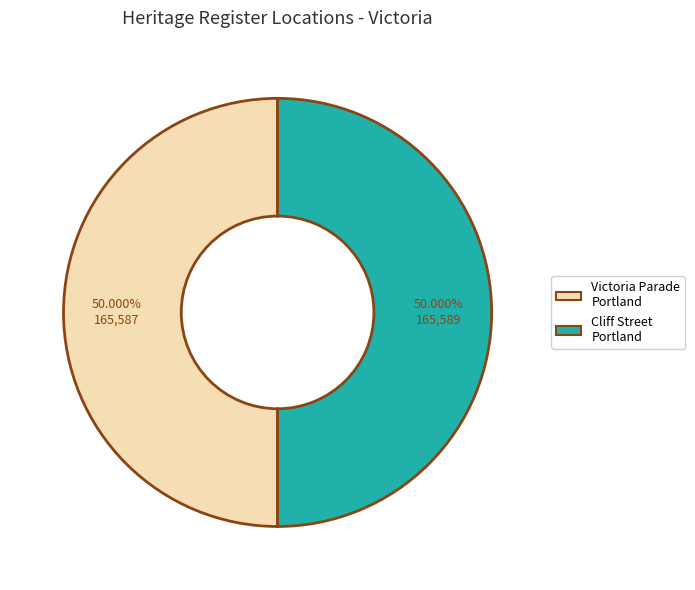

Approximately how many times larger is the value at Victoria Parade Portland compared to Cliff Street Portland?

1.0